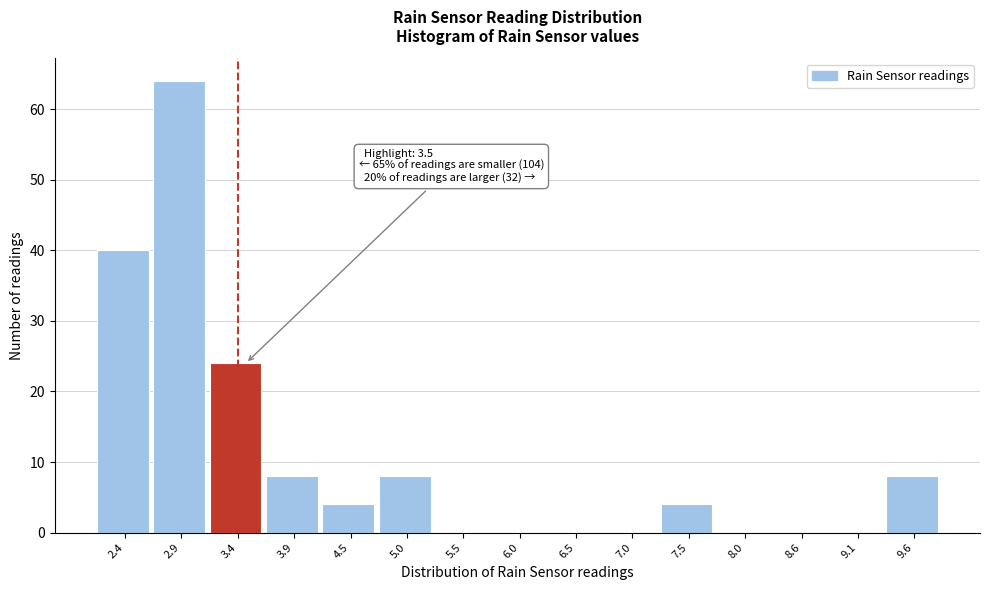

Reading left to right, list all the values displayed in this chart.

2.4=40	2.9=64	3.4=24	3.9=8	4.5=4	5.0=8	5.5=0	6.0=0	6.5=0	7.0=0	7.5=4	8.0=0	8.6=0	9.1=0	9.6=8